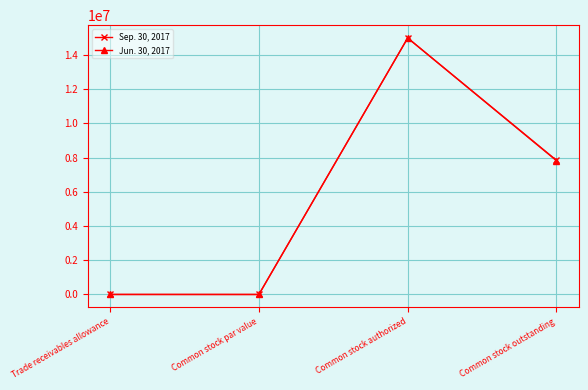

The Sep. 30, 2017 series shows 1125 at Trade receivables allowance. True or false?

True